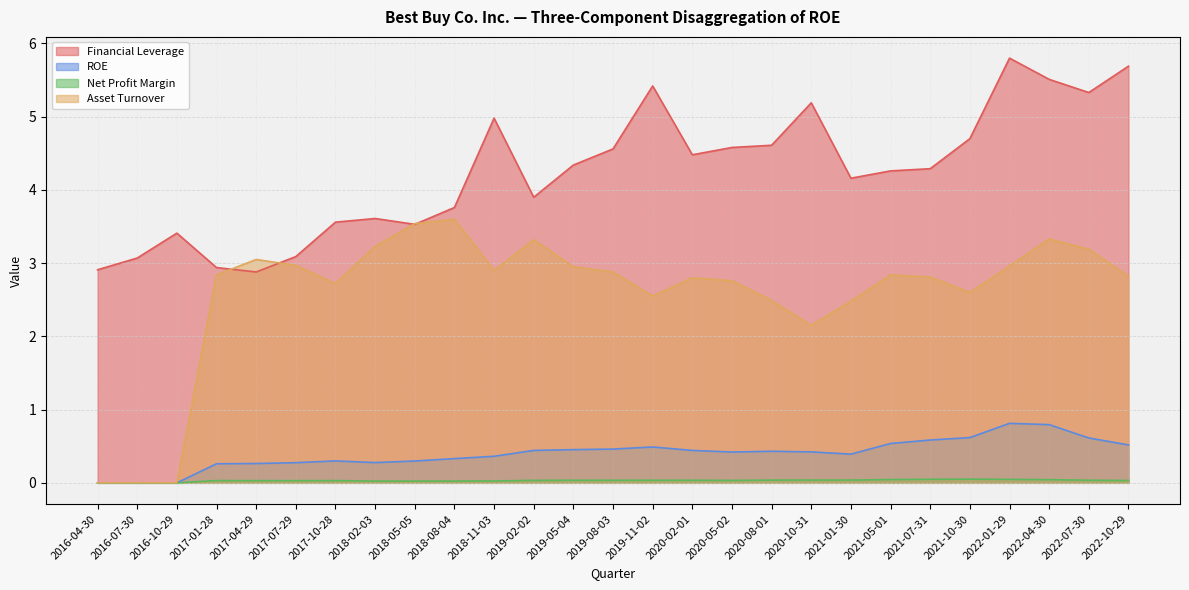

List the labels in order of Net Profit Margin value, largest first.

2021-10-30, 2021-07-31, 2022-01-29, 2021-05-01, 2022-04-30, 2021-01-30, 2020-10-31, 2020-08-01, 2022-07-30, 2019-05-04, 2019-11-02, 2020-02-01, 2019-08-03, 2019-02-02, 2020-05-02, 2022-10-29, 2017-01-28, 2017-10-28, 2017-04-29, 2017-07-29, 2018-11-03, 2018-08-04, 2018-05-05, 2018-02-03, 2016-04-30, 2016-07-30, 2016-10-29